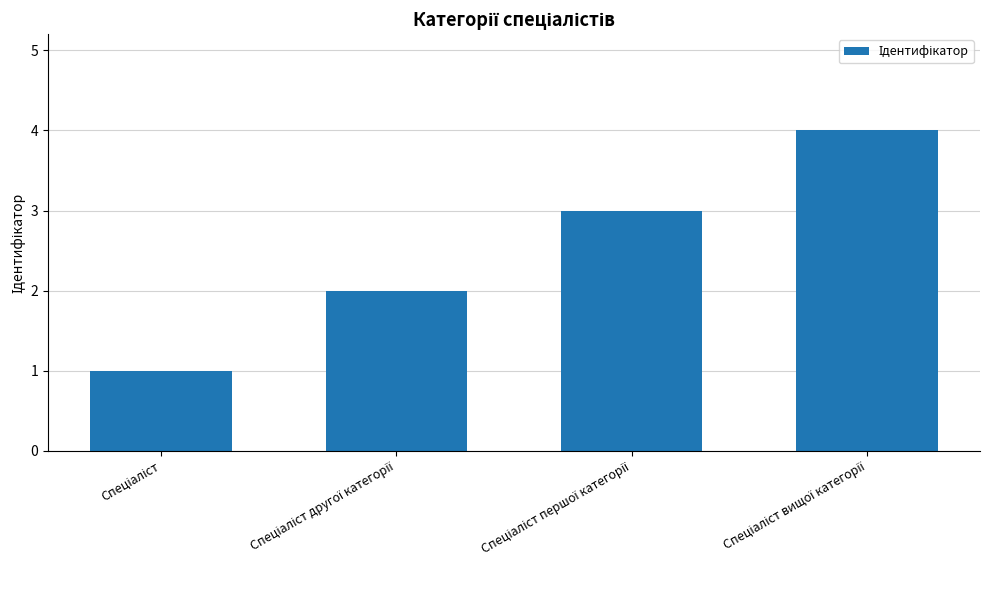

Does the chart contain stacked bars?

No